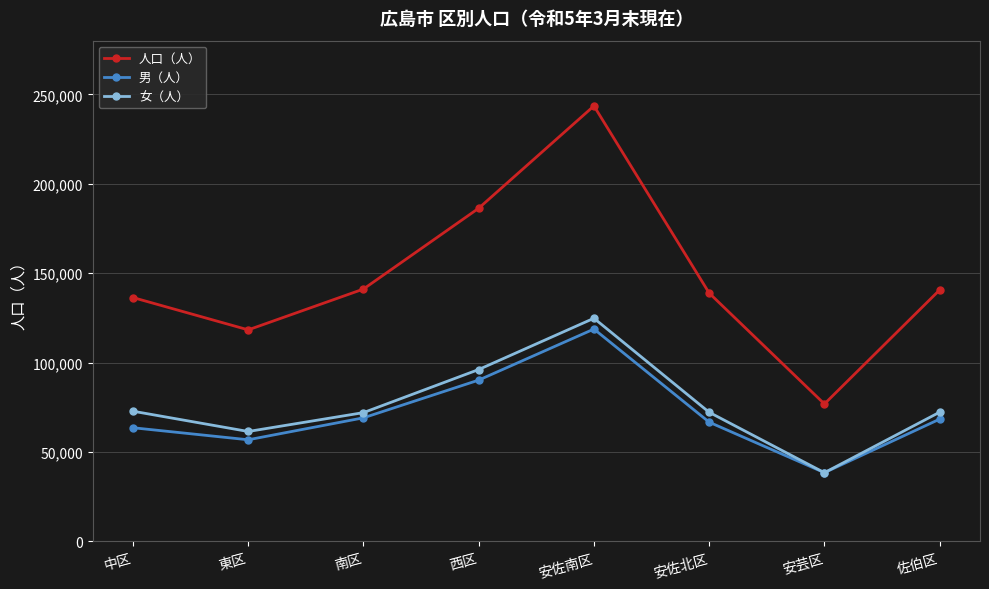

True or false: 人口（人） and 男（人） intersect in this chart.

False